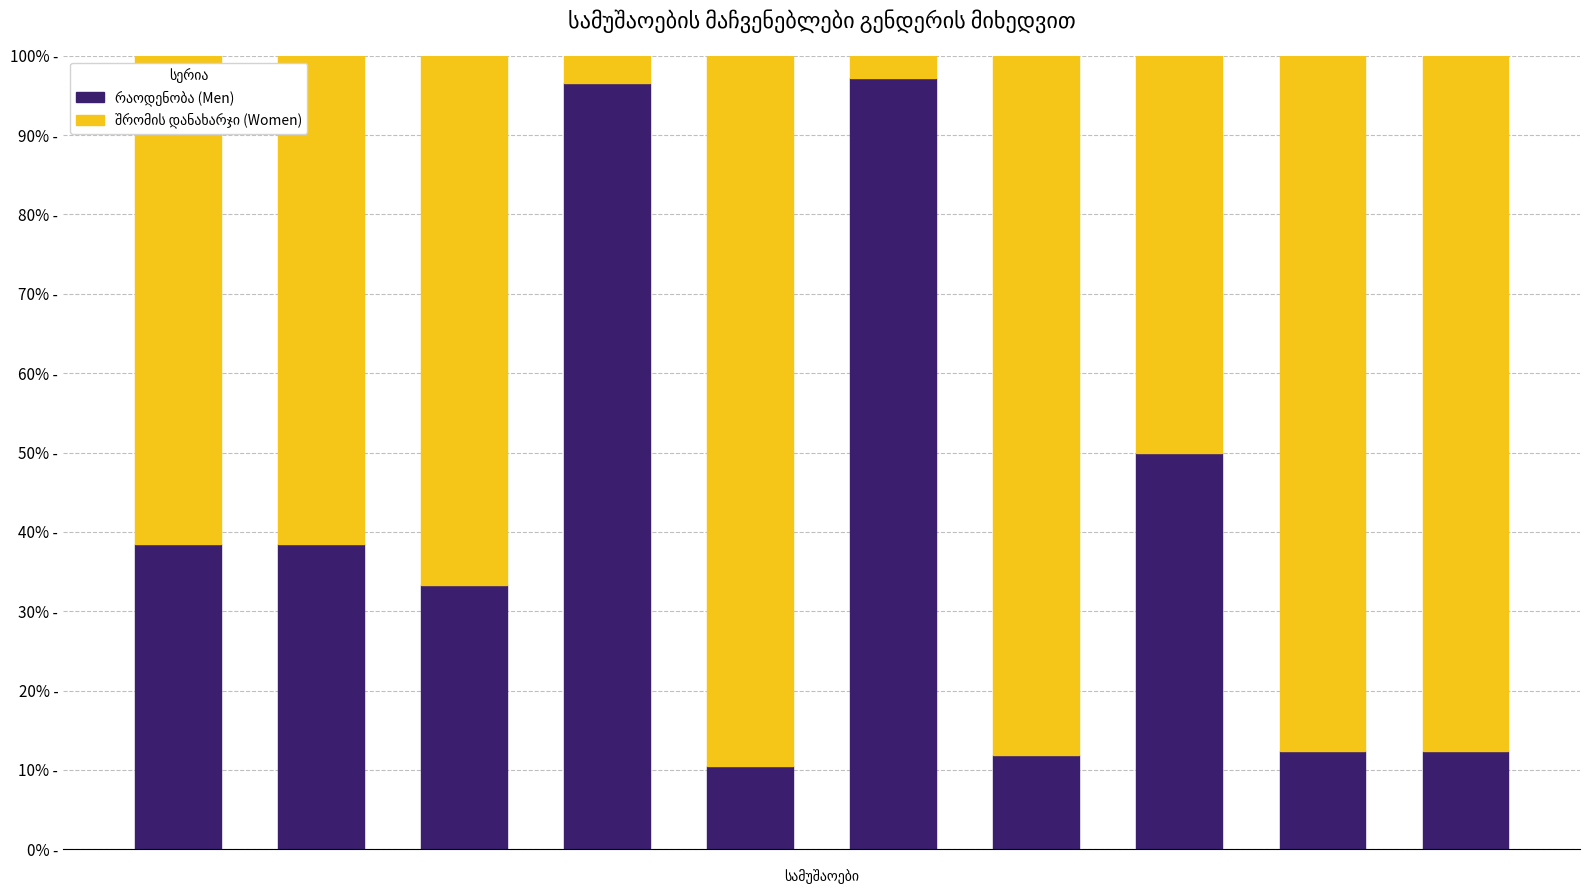

At how many categories does at least one series exceed 29?

10